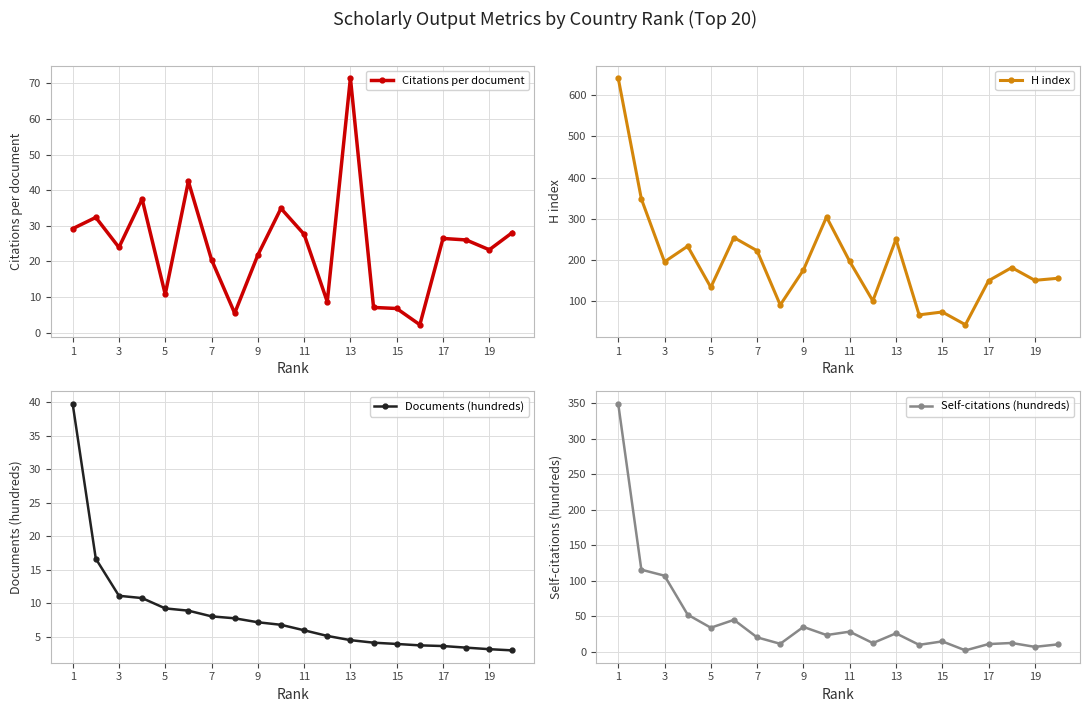

Reading right to left, transcribe all the data shown in this chart.

Citations per document: 28.1	23.3	26.0	26.5	2.2	6.8	7.1	71.5	8.7	27.6	34.9	21.8	5.5	20.5	42.5	10.8	37.6	23.9	32.4	29.2
H index: 155.0	150.0	181.0	149.0	42.0	73.0	66.0	250.0	100.0	196.0	304.0	175.0	90.0	222.0	254.0	133.0	233.0	195.0	348.0	642.0
Documents (hundreds): 3.0	3.1	3.4	3.6	3.7	3.9	4.1	4.5	5.1	6.0	6.8	7.2	7.8	8.0	8.9	9.2	10.8	11.1	16.6	39.8
Self-citations (hundreds): 10.6	7.1	12.5	11.0	2.1	14.8	9.9	26.1	12.4	28.5	23.7	35.1	11.4	20.5	45.1	34.0	52.4	107.2	115.7	349.3